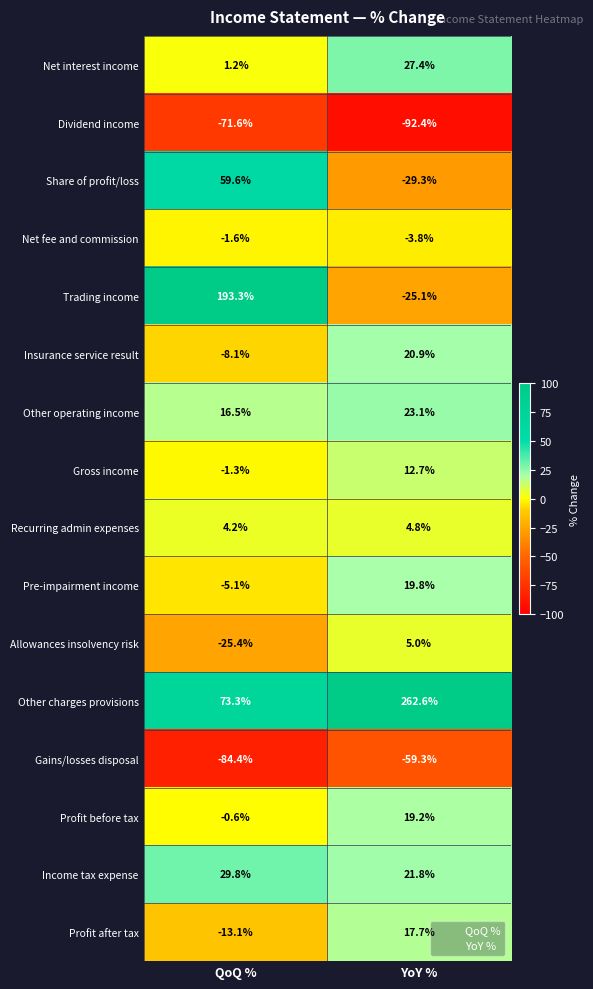

At which category does the chart reach its minimum across all series?

YoY %